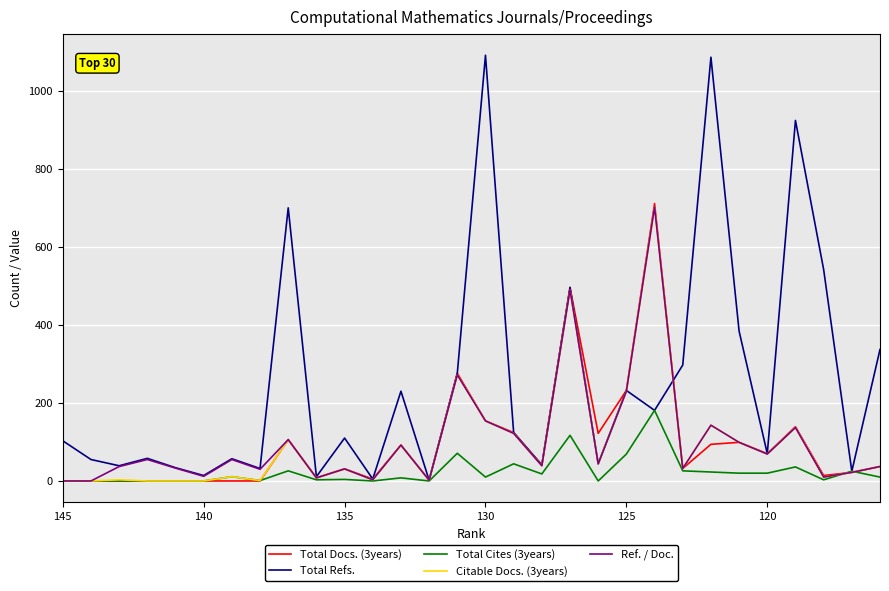

True or false: Ref. / Doc. has a value of 168 at 16.

False